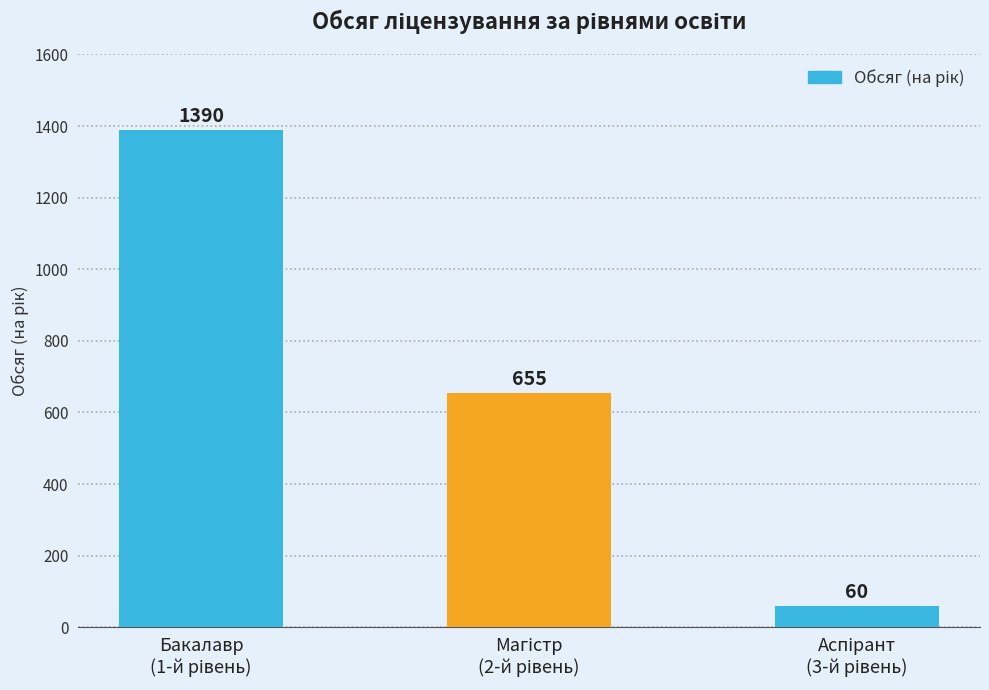

What is the value of the 1st bar from the left?

1390